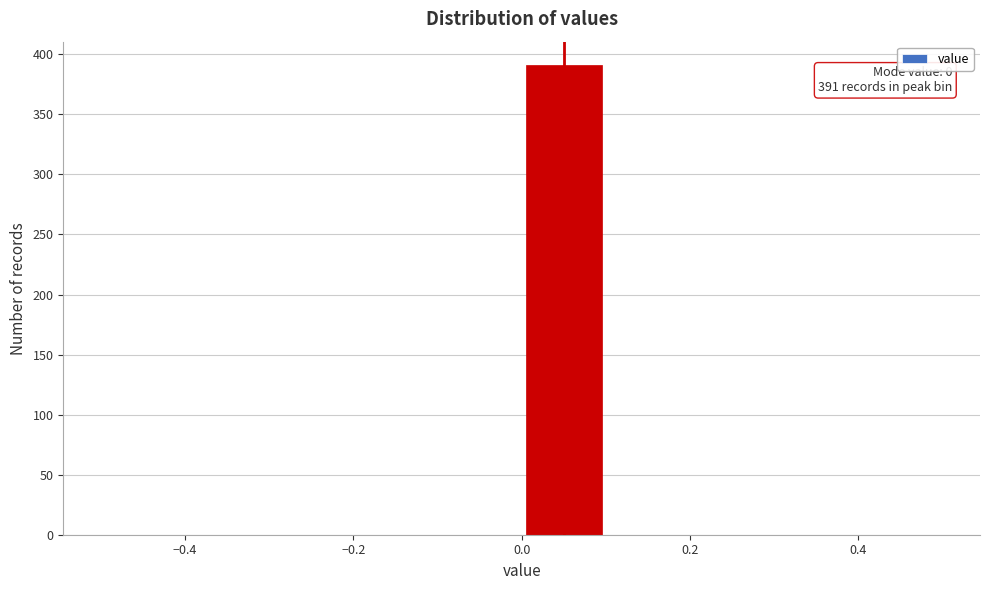

Which range on the x-axis has the tallest bar?

0.0 to 0.1